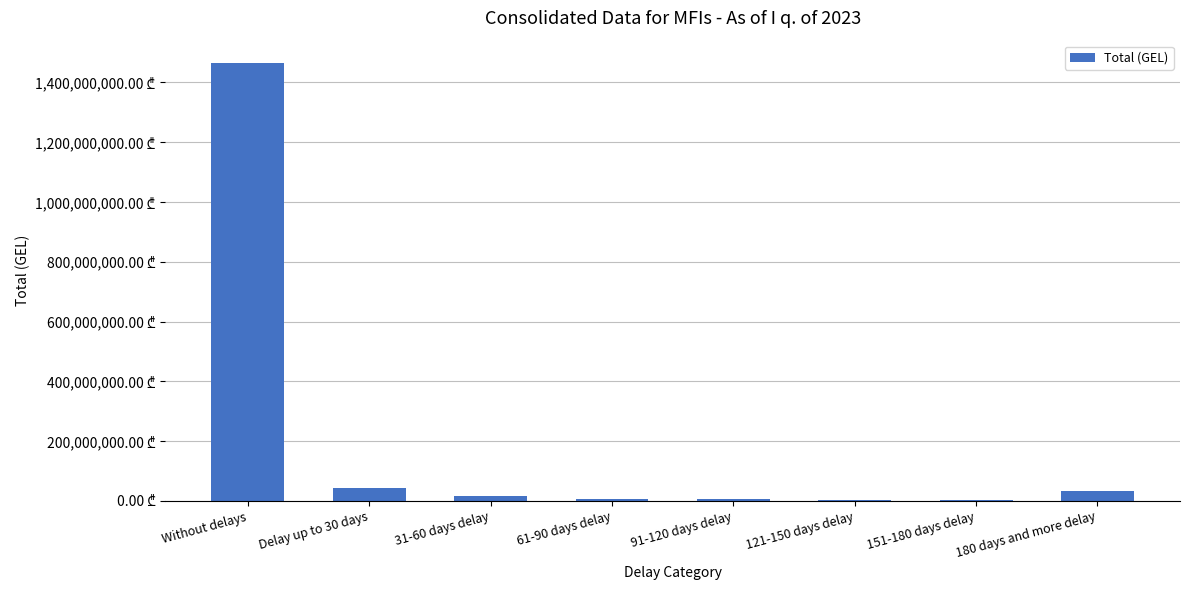

What is the difference between the values at 180 days and more delay and 121-150 days delay?

29700102.4